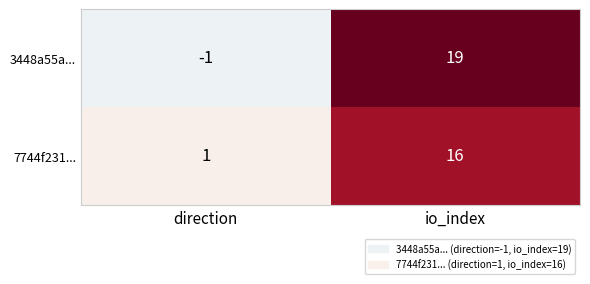

Rank the categories by 7744f231... value from highest to lowest.

io_index, direction